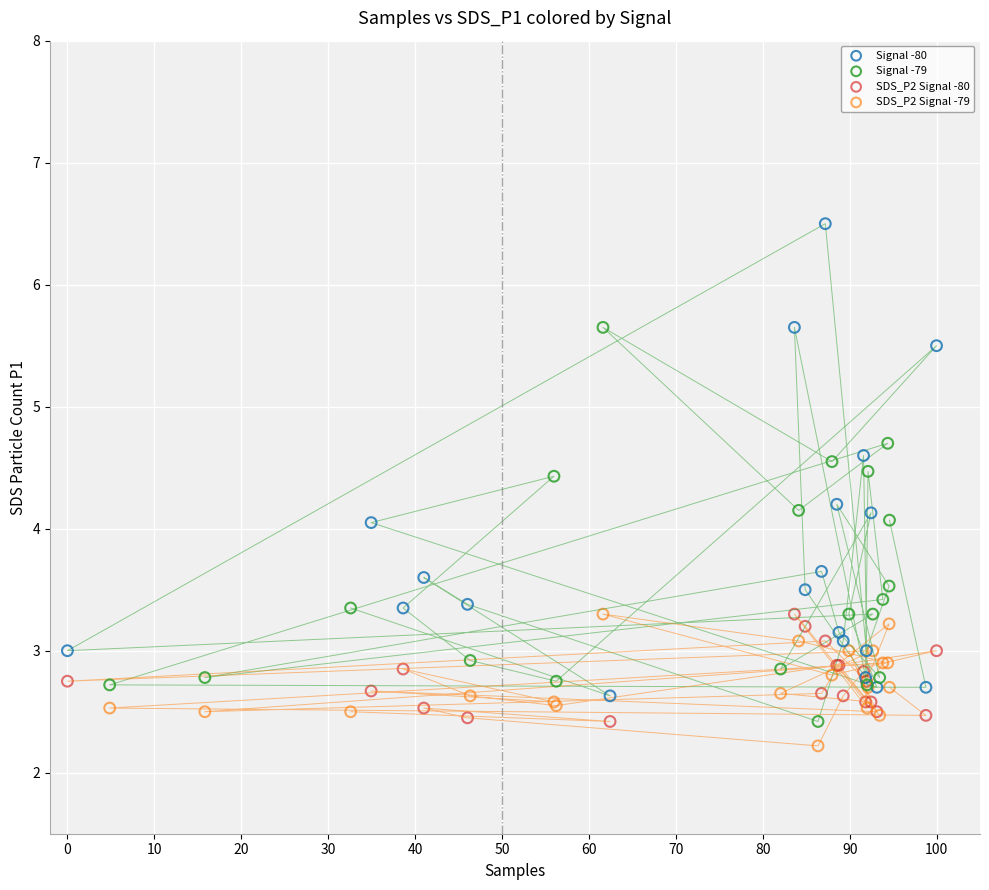

Which series contains the highest Y value?

Signal -80